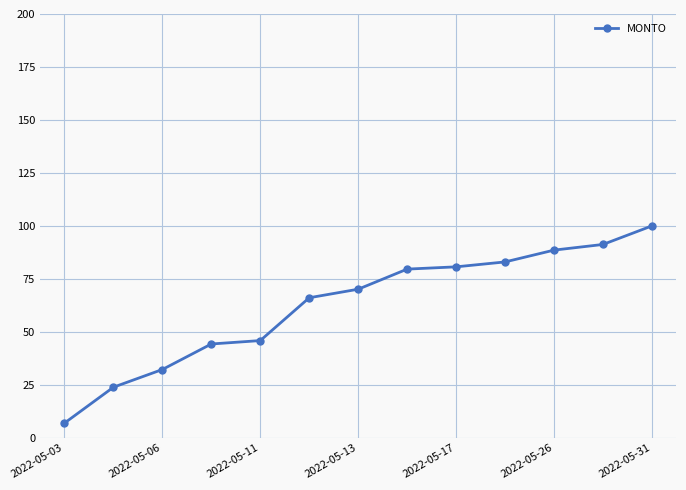

What is the value of the 10th point from the left?

83.0